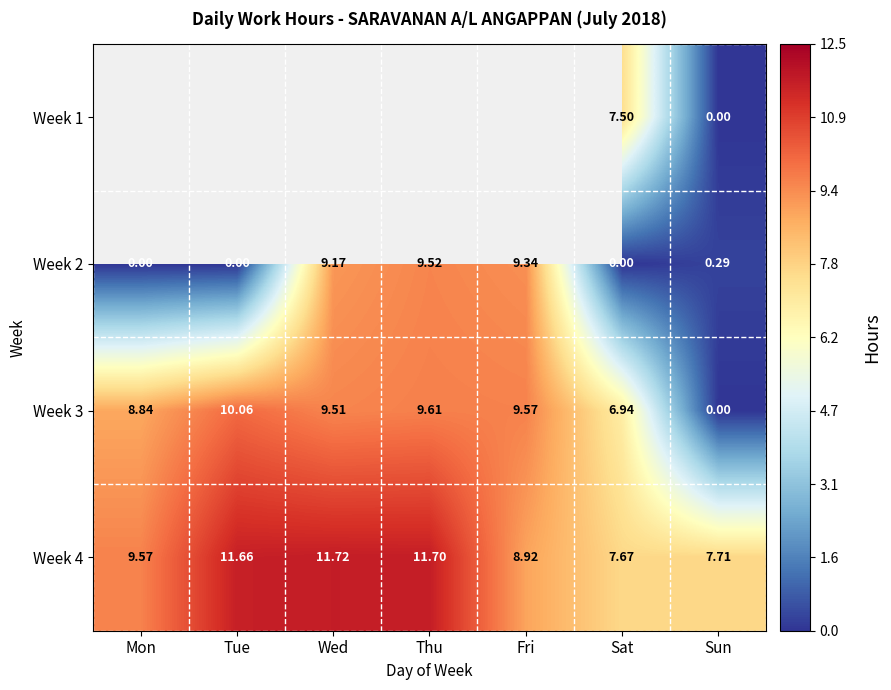

Which category has the highest value in the Week 4 series?

Wed